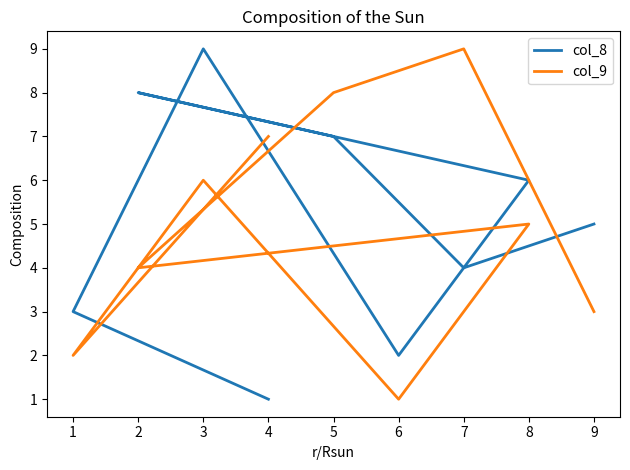

How many interior local peaks does the col_8 series have?

2